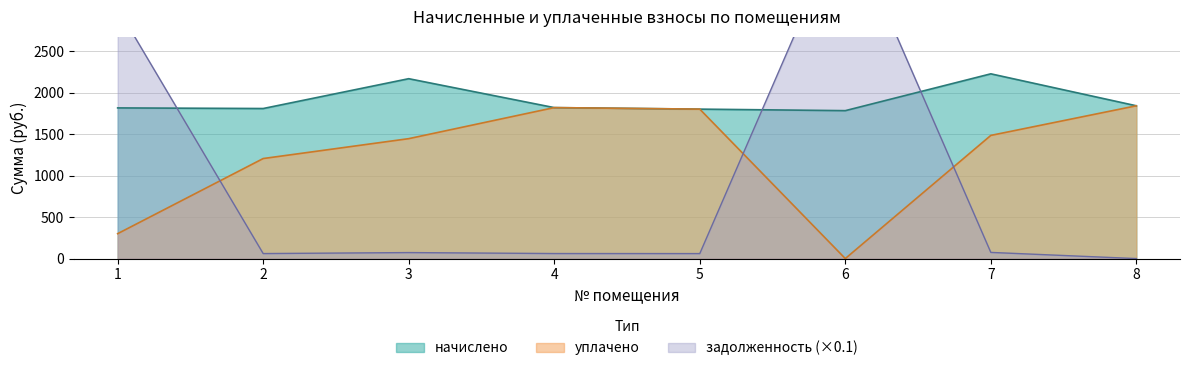

What is the difference between the second highest and second lowest values in the уплачено series?

1518.3